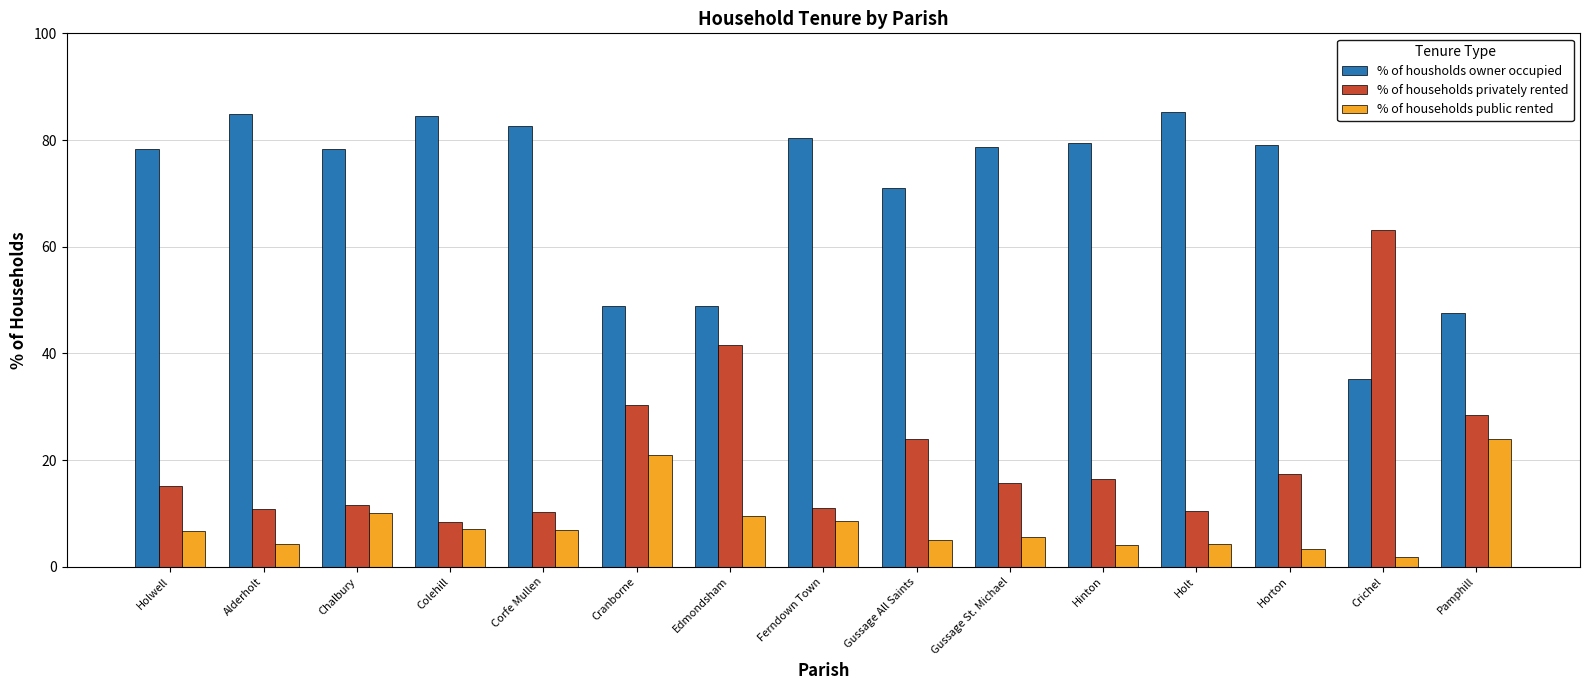

What is the approximate value of % of households public rented at Edmondsham?

9.5